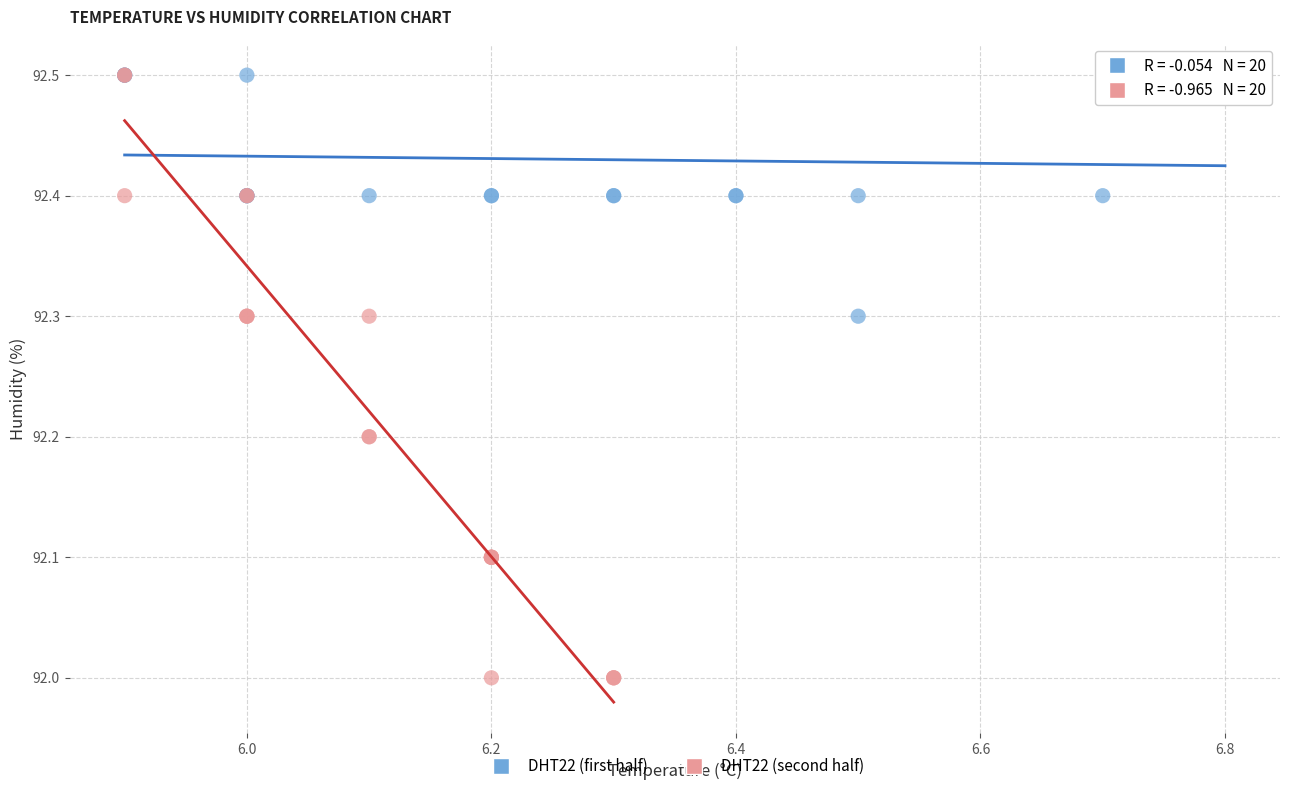

Which series contains the lowest Y value?

DHT22 (second half)